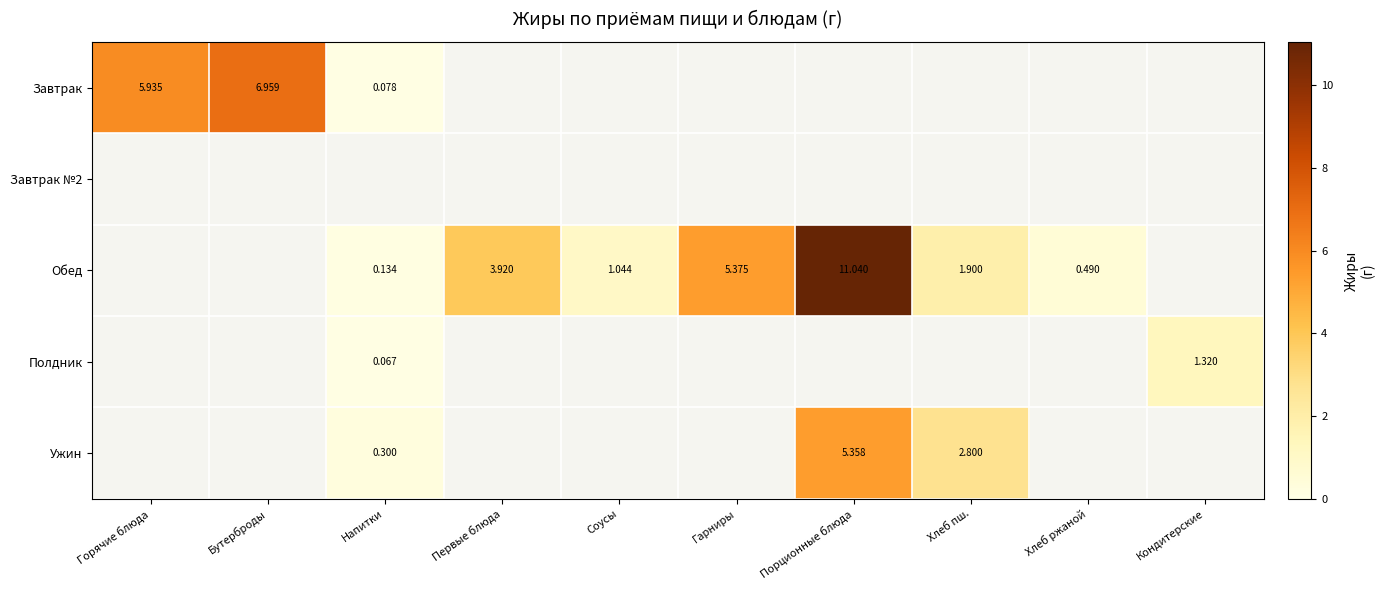

What is the spread (max minus min) of values at Гарниры?

5.4